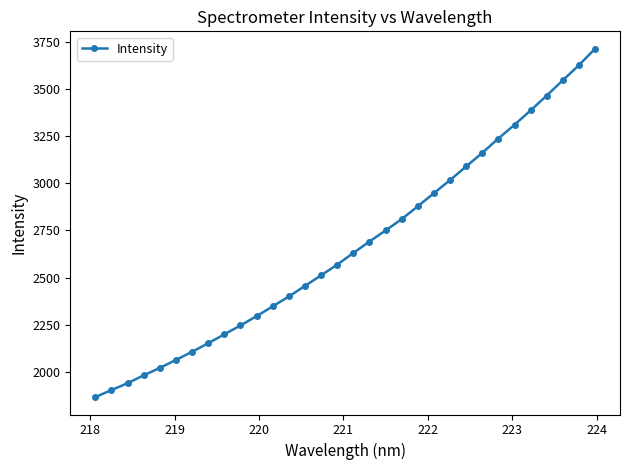

What is the value of the 9th point from the left?

2200.3